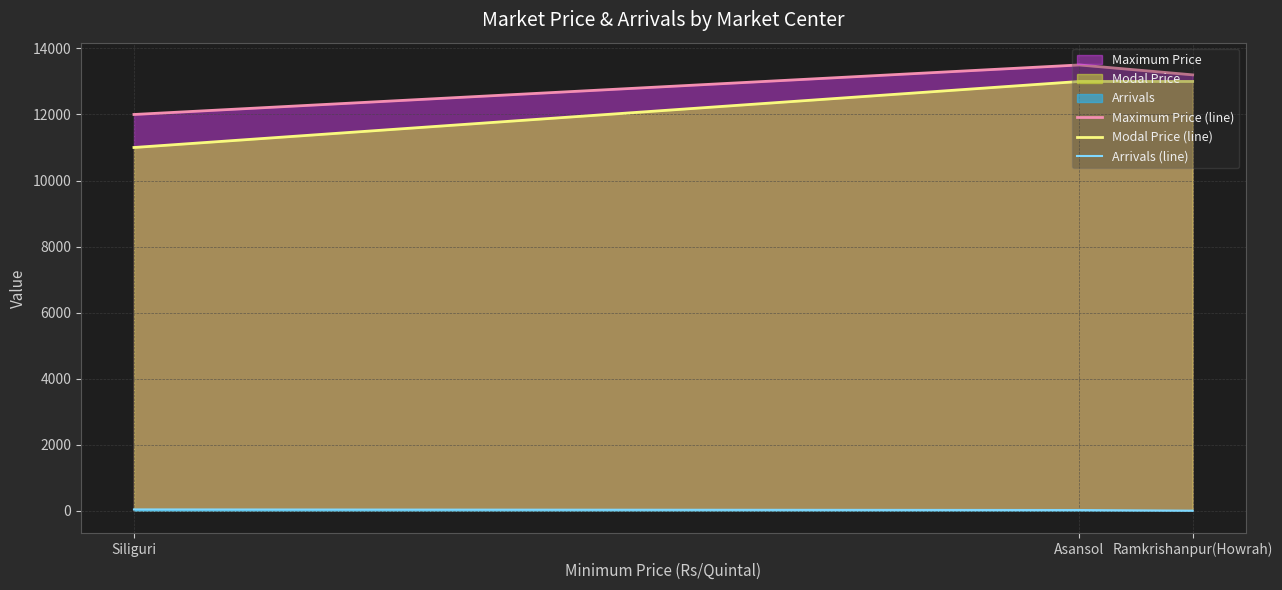

Between Siliguri and Ramkrishanpur(Howrah), which series saw the biggest shift?

Modal Price (line)